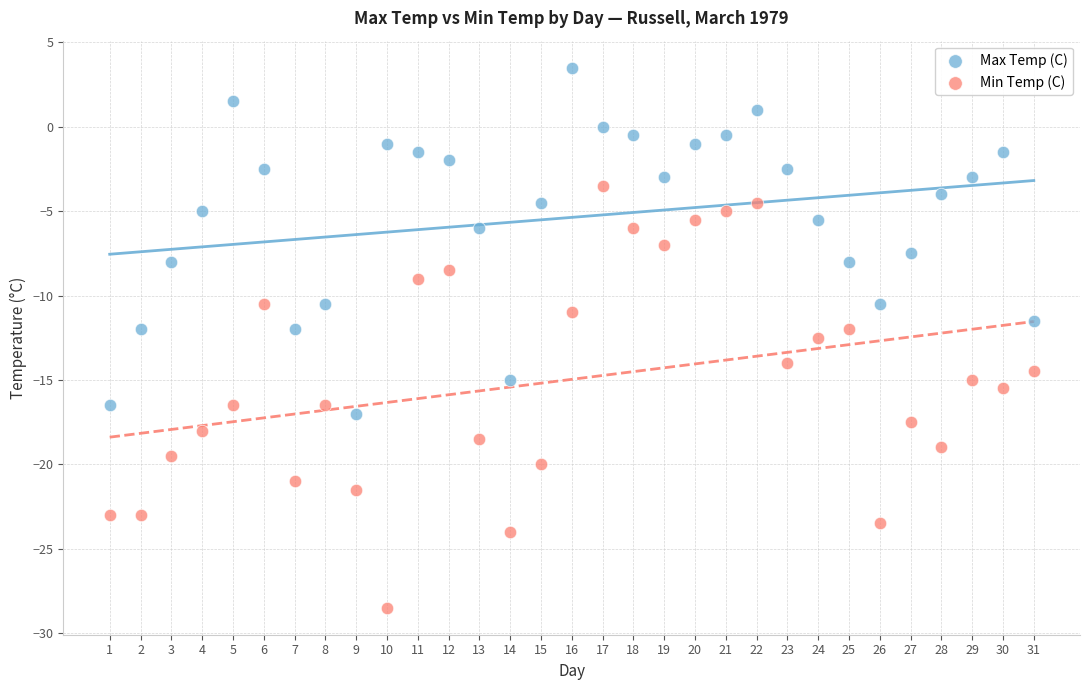

What is the X range (max minus min) for the scatter plot?

30.0